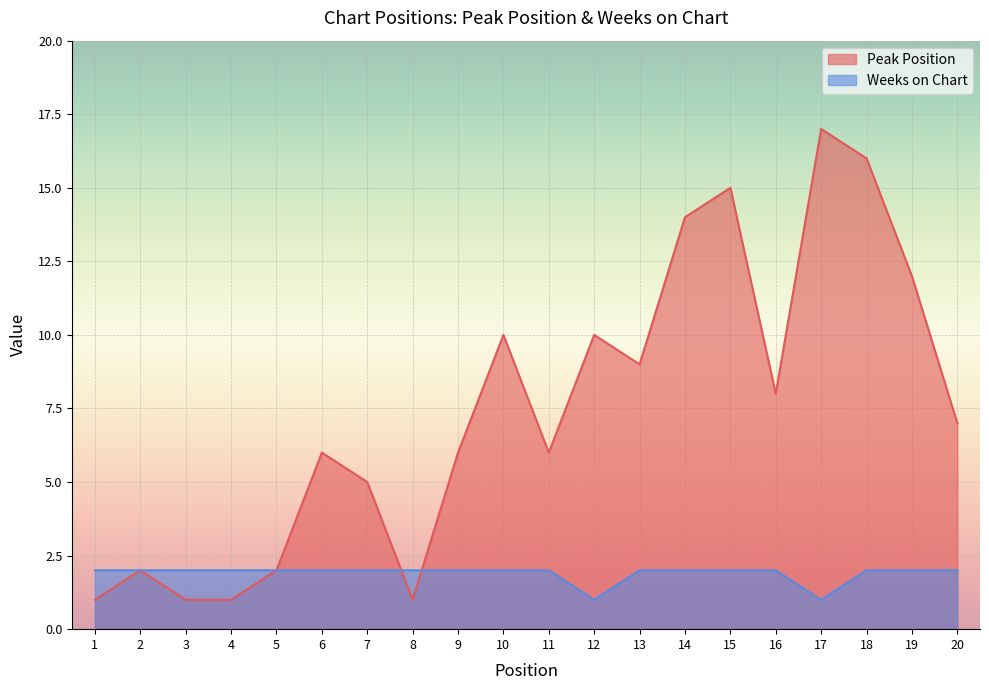

How many intersections are there between Weeks on Chart and Peak Position?

2